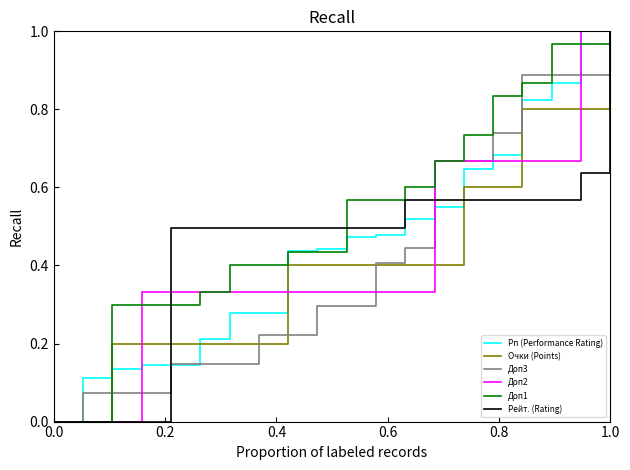

Which series has the largest total across all categories?

Доп1